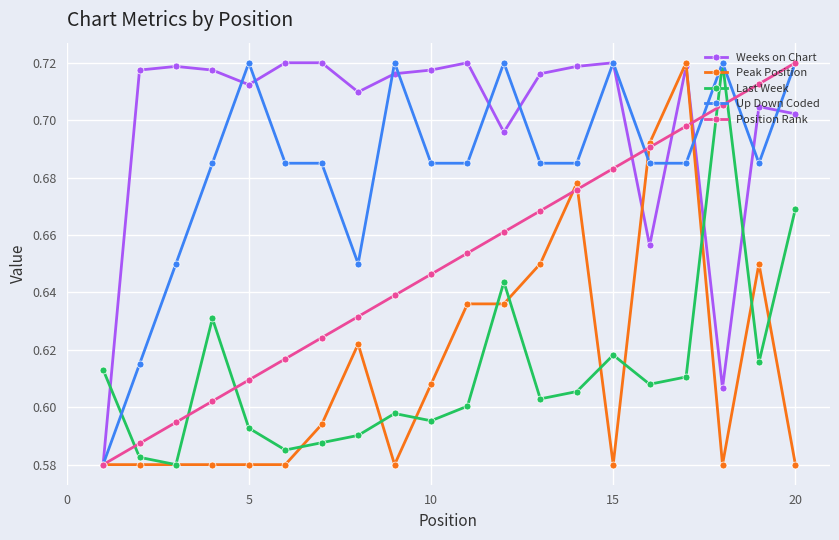

True or false: Position Rank has more than 2 points higher than both neighbors.

False